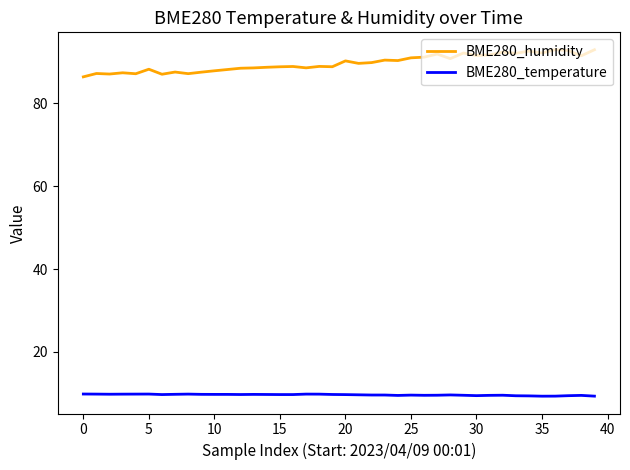

Is this an area chart (filled region under the line)?

No